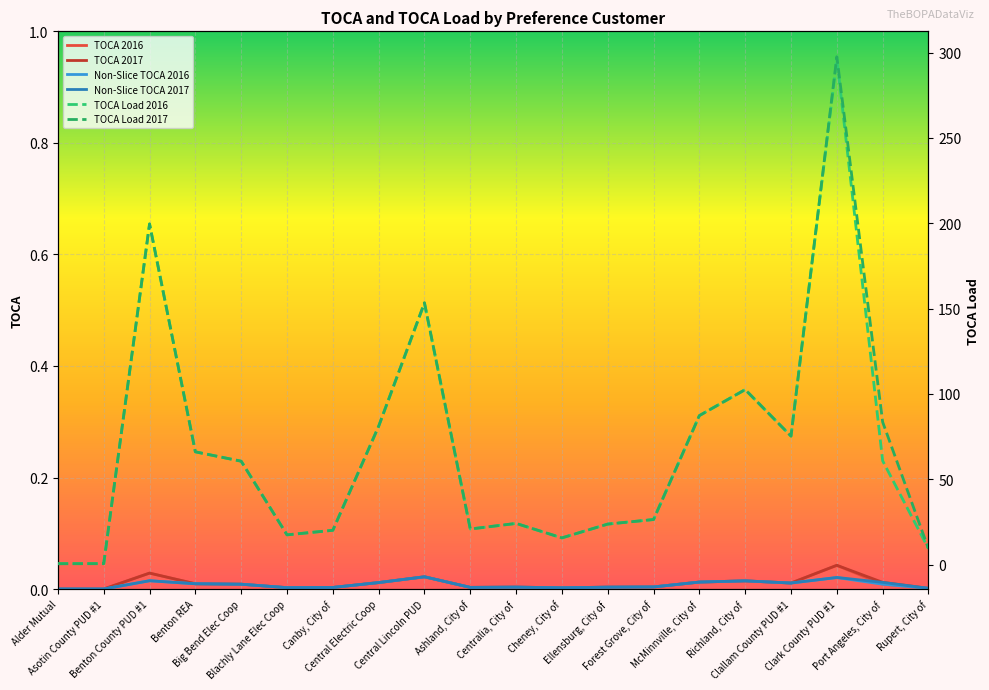

Is it true that Non-Slice TOCA 2016 equals 0.0 at Central Lincoln PUD?

True